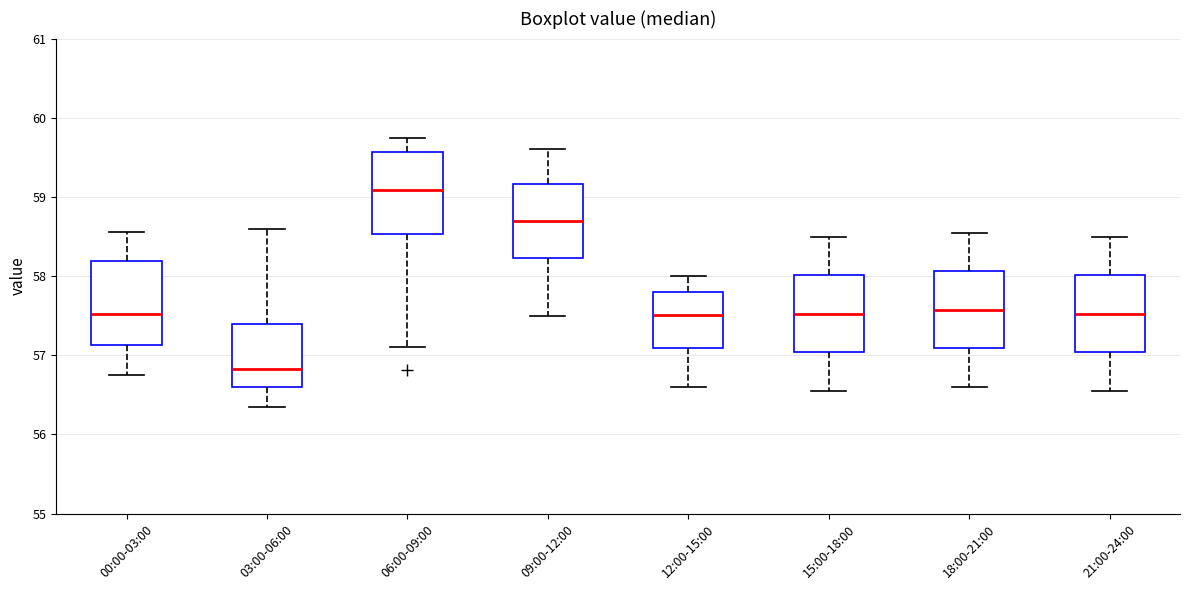

Which box has the highest median line?

06:00-09:00